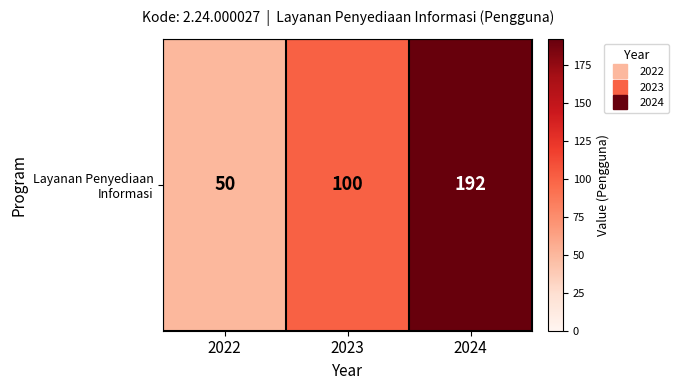

List the labels in order of value, largest first.

2024, 2023, 2022